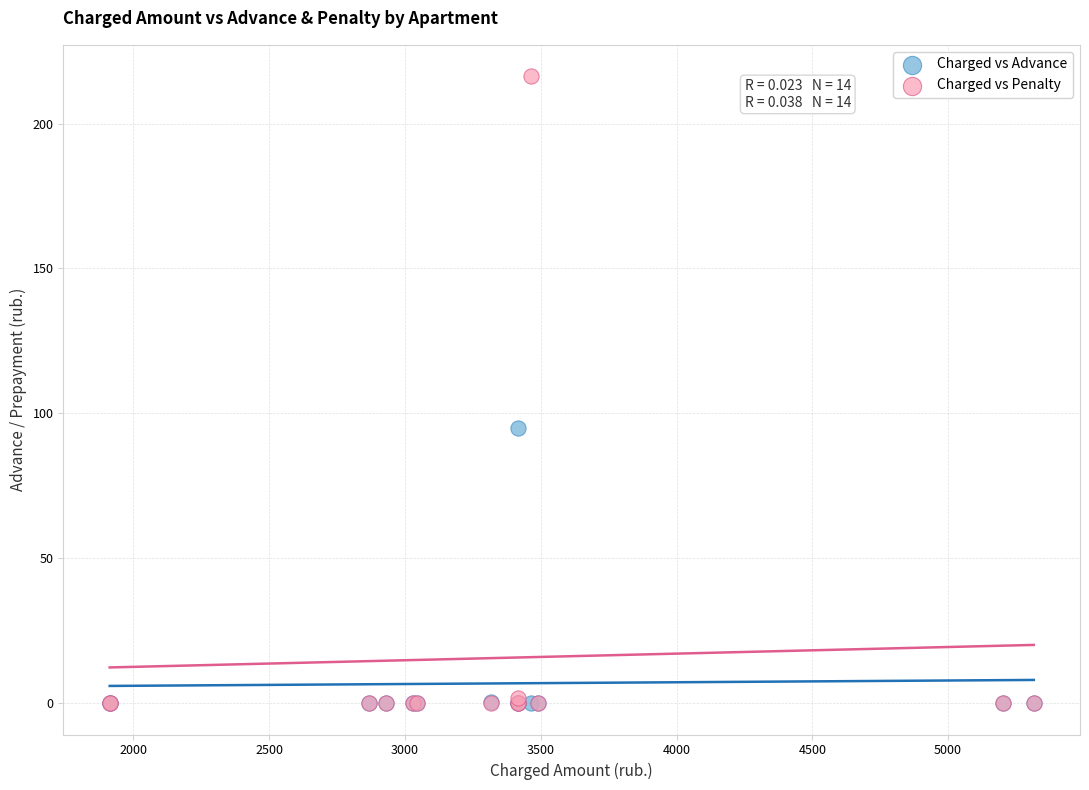

Across all series, what Y value is closest to 108?

94.9